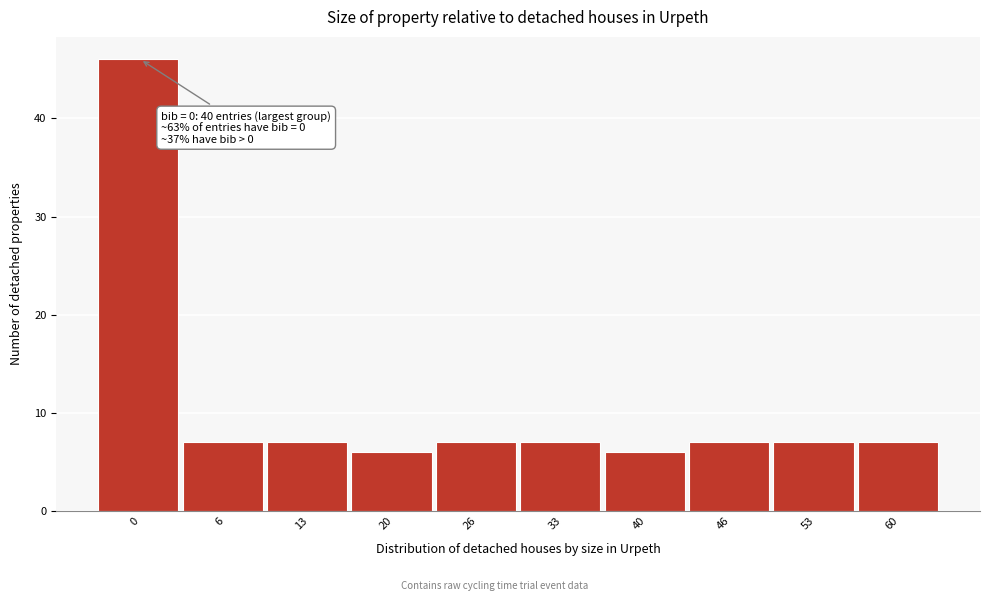

Reading left to right, what are all the values shown in this chart?

46	7	7	6	7	7	6	7	7	7